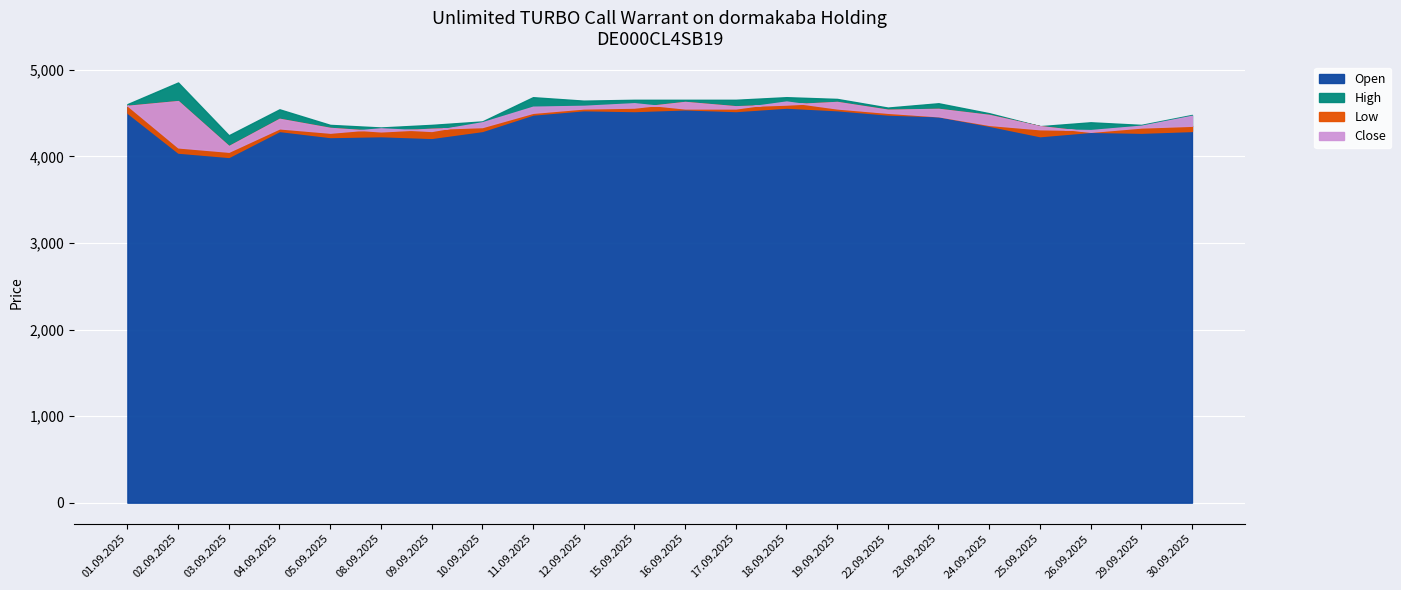

Is it true that Close equals 5301 at 03.09.2025?

False